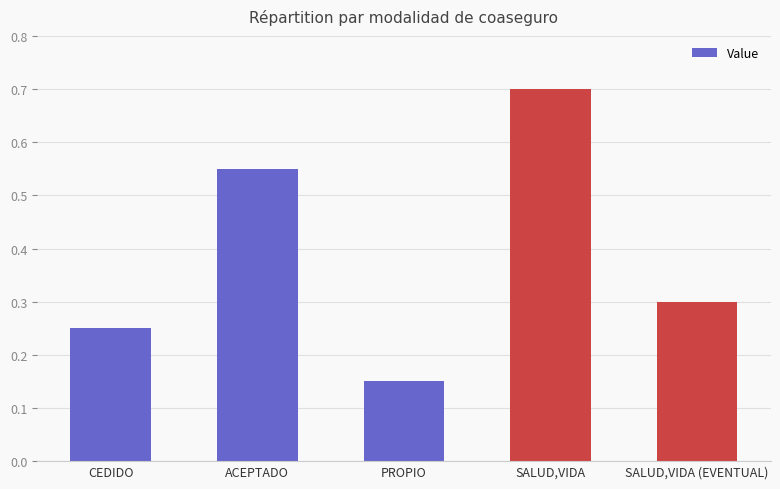

What is the greatest value displayed?

0.7